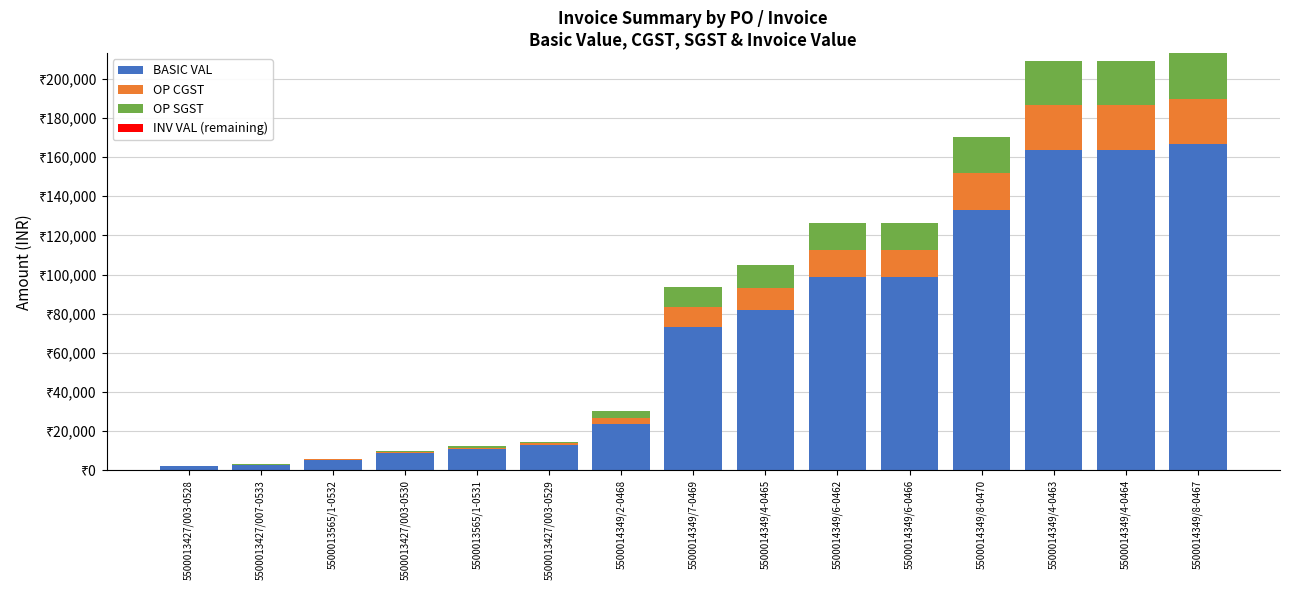

Are the bars grouped side by side (vs. stacked)?

No